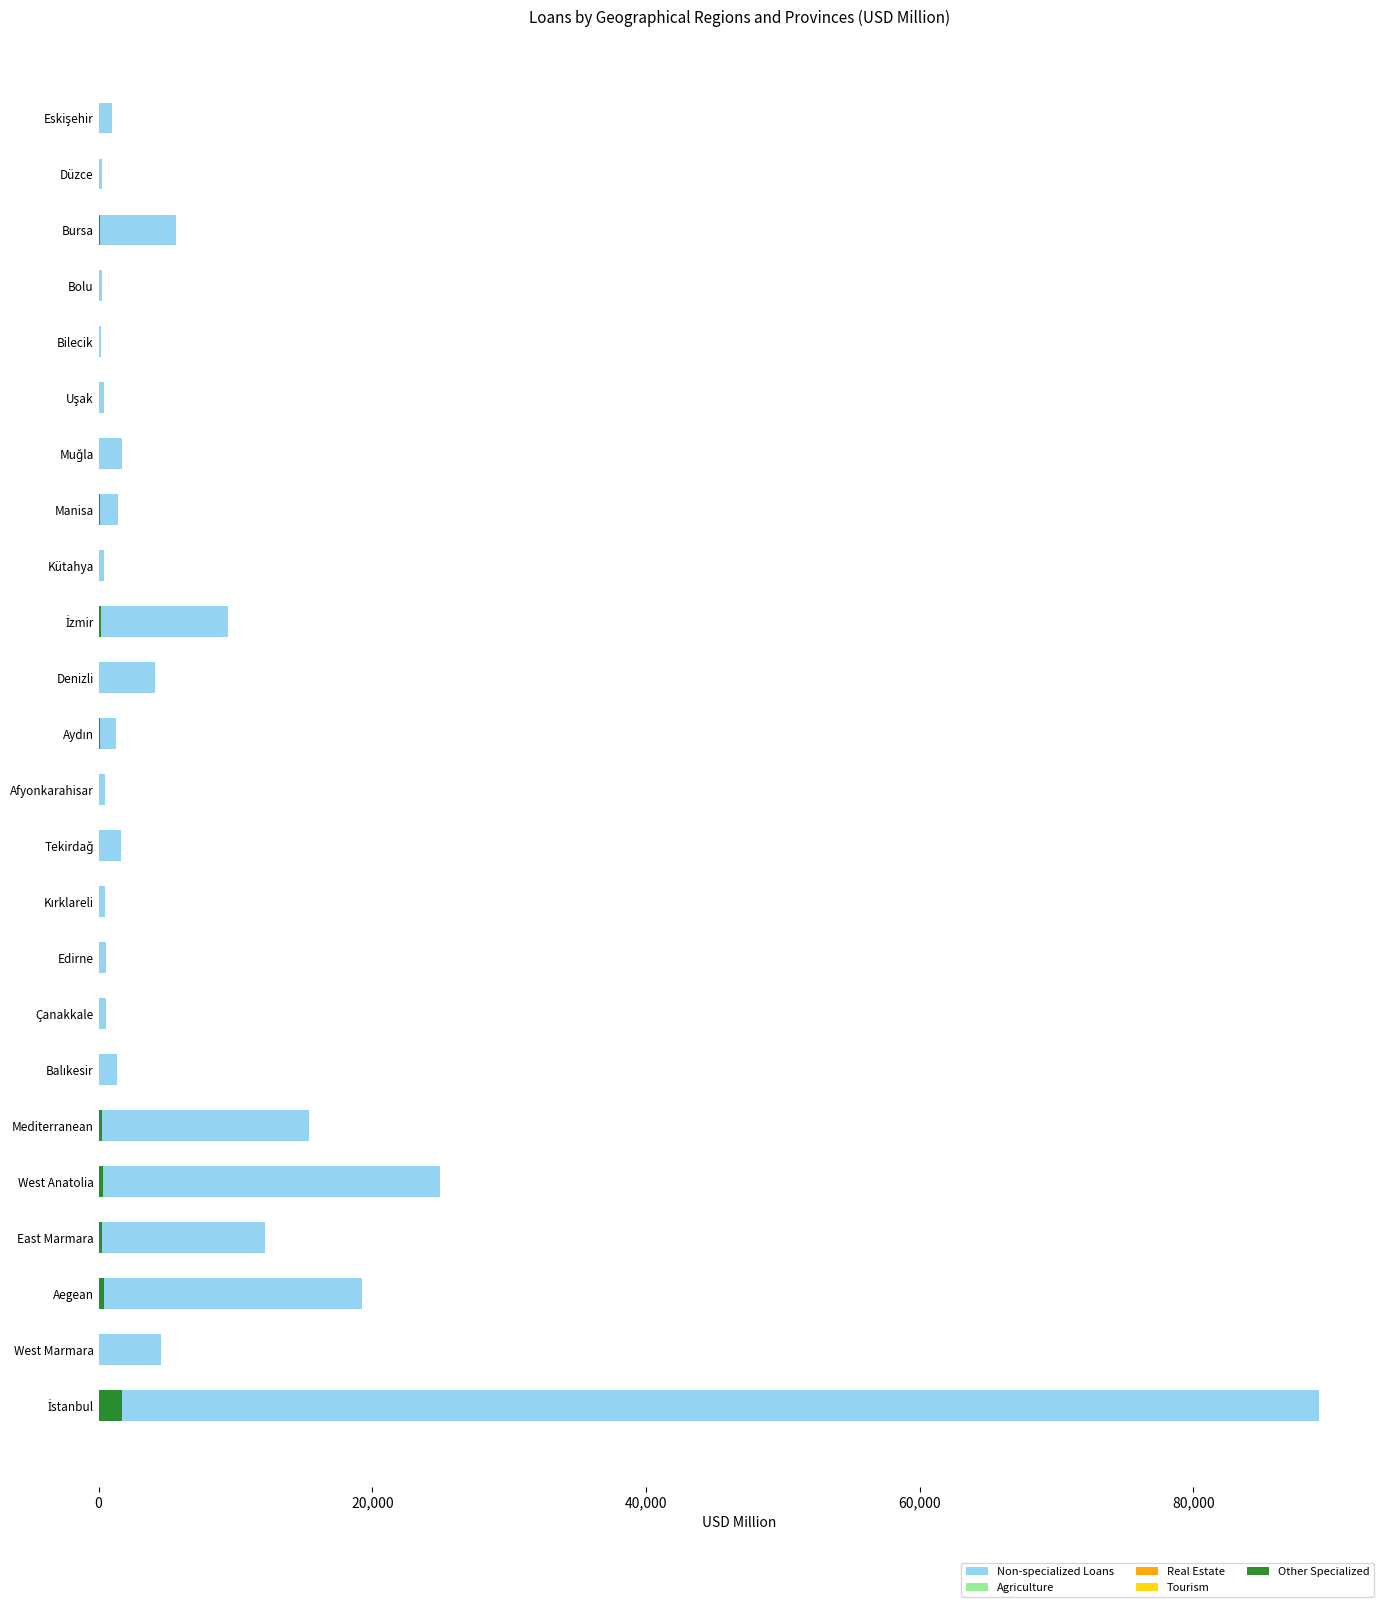

What is the average value of the Agriculture series?

30.9